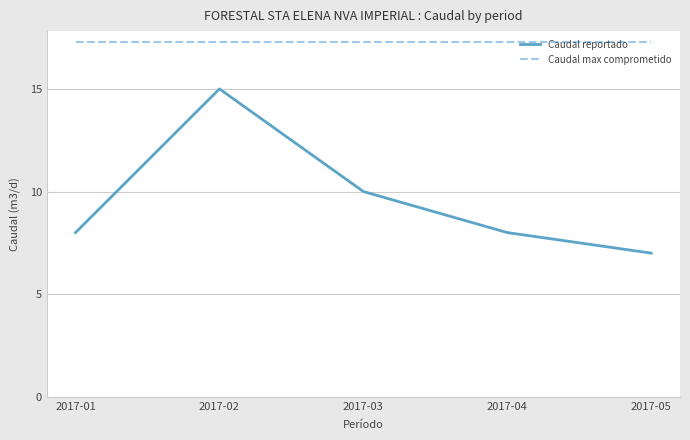

True or false: Caudal max comprometido and Caudal reportado intersect in this chart.

False